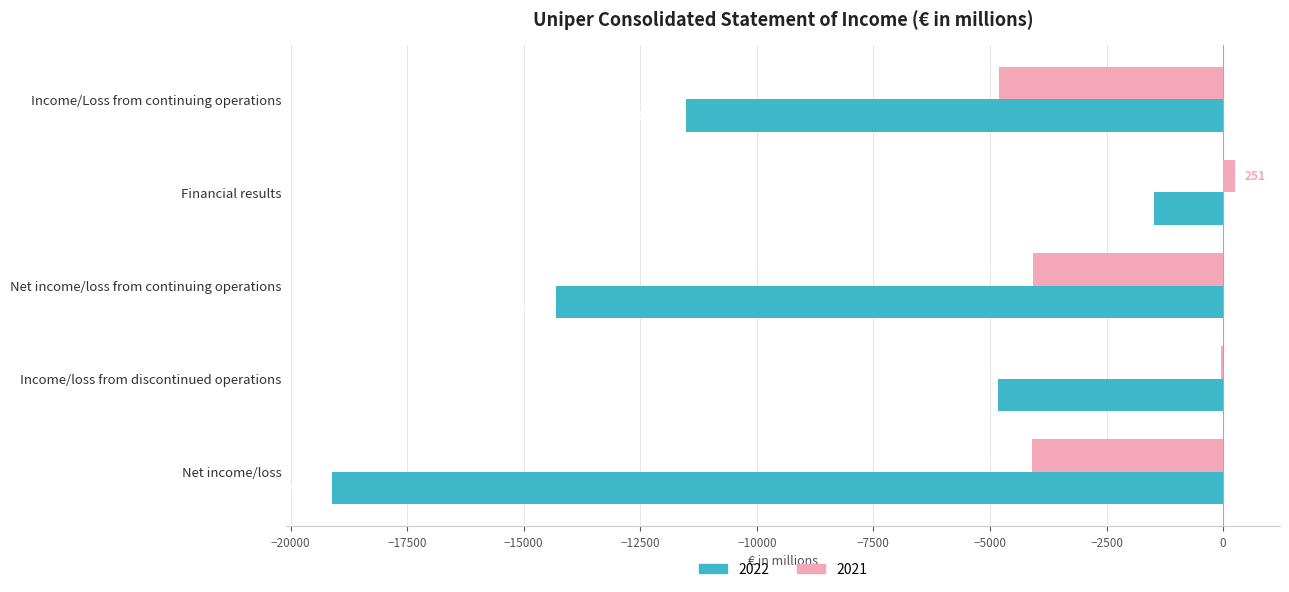

What is the maximum value shown in the chart?

251